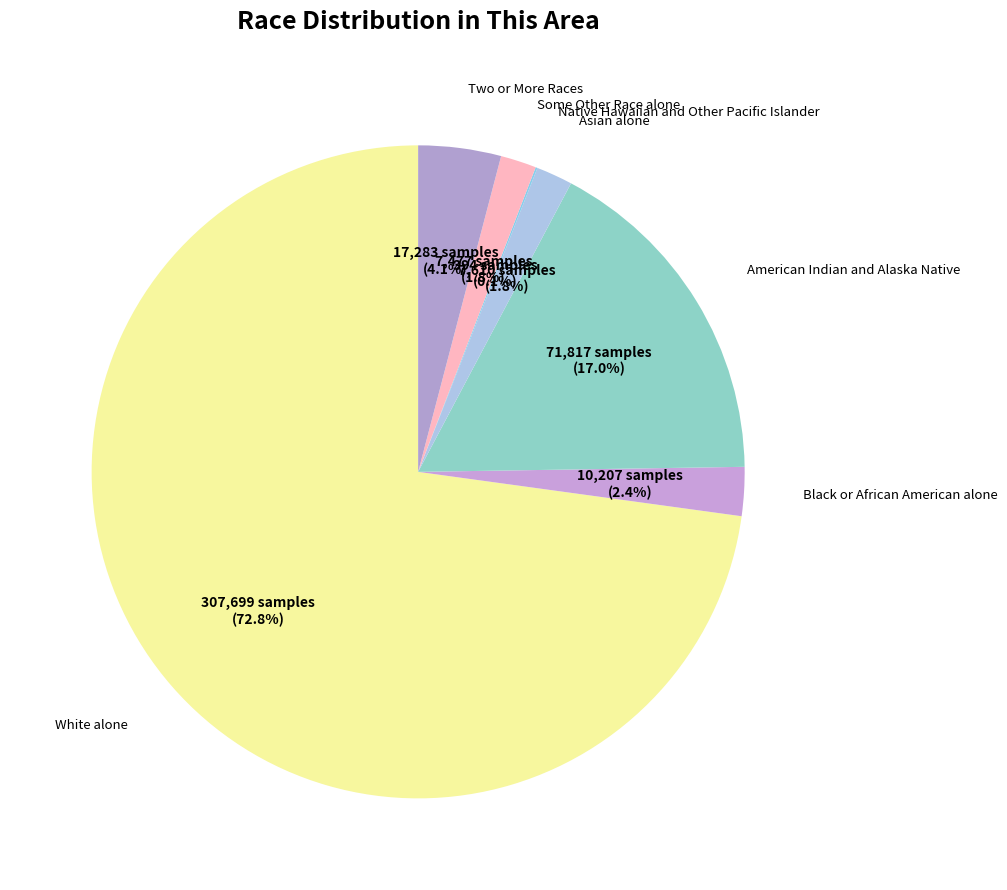

To the nearest percent, what is the average slice percentage?

14%